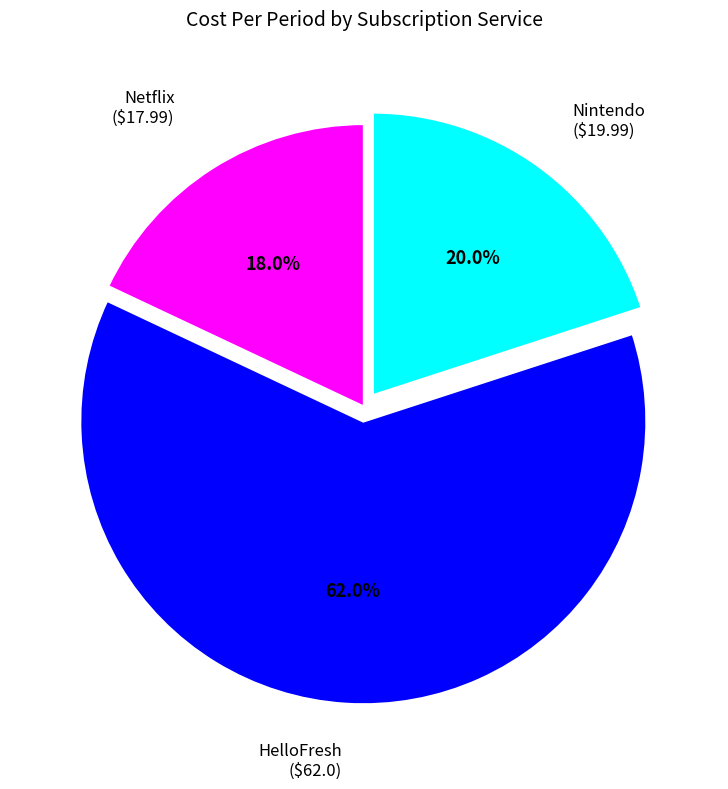

Does any single category account for the majority?

Yes